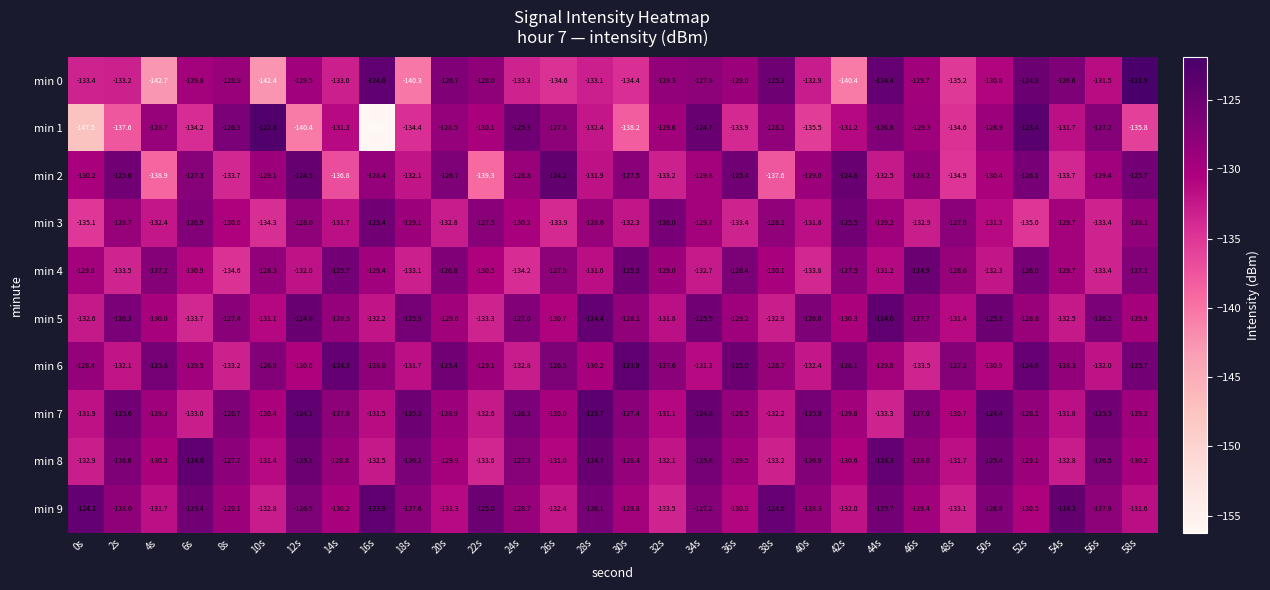

List the labels in order of min 4 value, smallest first.

8s, 24s, 40s, 2s, 56s, 18s, 34s, 50s, 12s, 28s, 44s, 6s, 22s, 38s, 0s, 54s, 16s, 32s, 48s, 10s, 26s, 42s, 4s, 58s, 20s, 36s, 52s, 14s, 30s, 46s